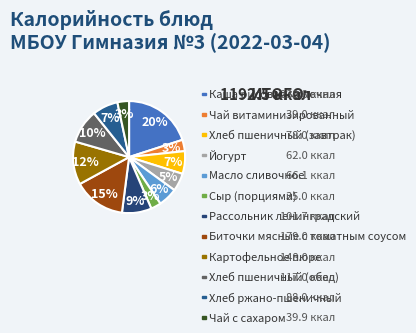

What is the ratio of the value at Хлеб пшеничный (обед) to the value at Биточки мясные с томатным соусом?

0.7